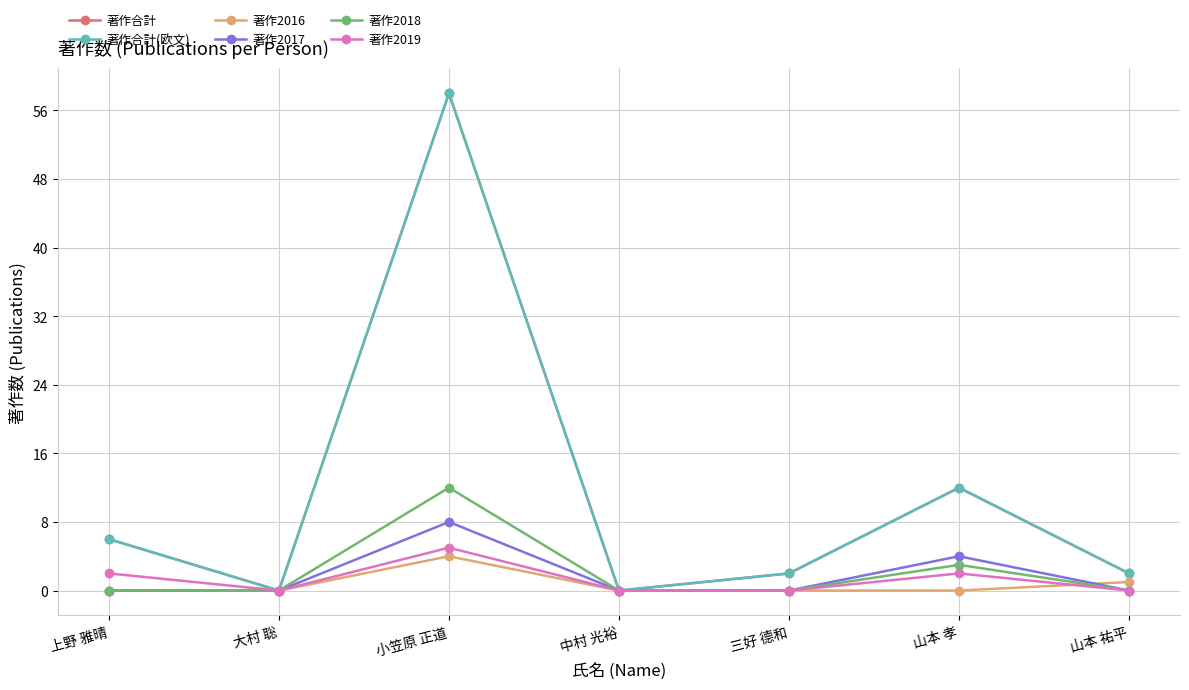

Does the chart have visible grid lines?

Yes